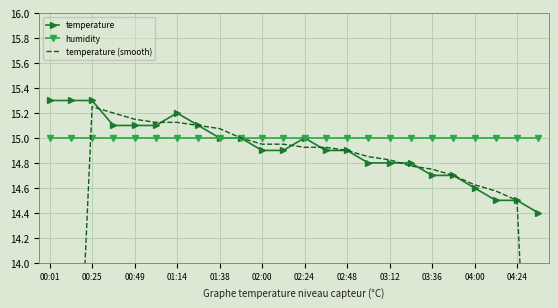

What is the lowest value of the humidity series?

15.0